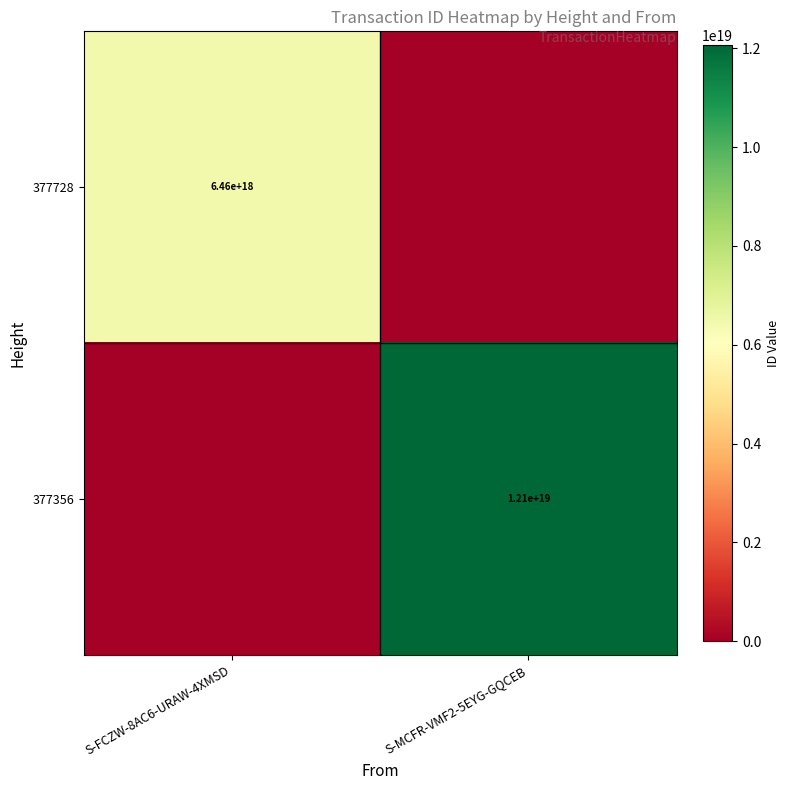

Is it true that 377356 equals 21143557689164513280 at S-MCFR-VMF2-5EYG-GQCEB?

False